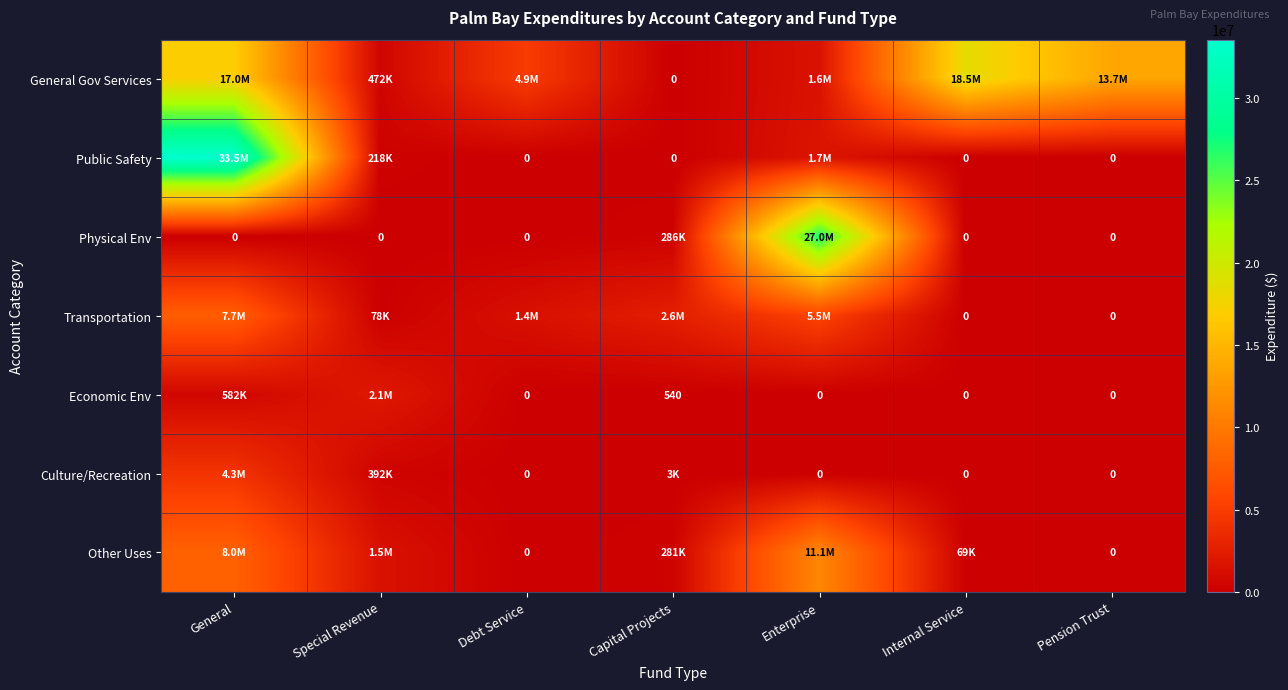

Which series has the largest range (max minus min)?

Public Safety